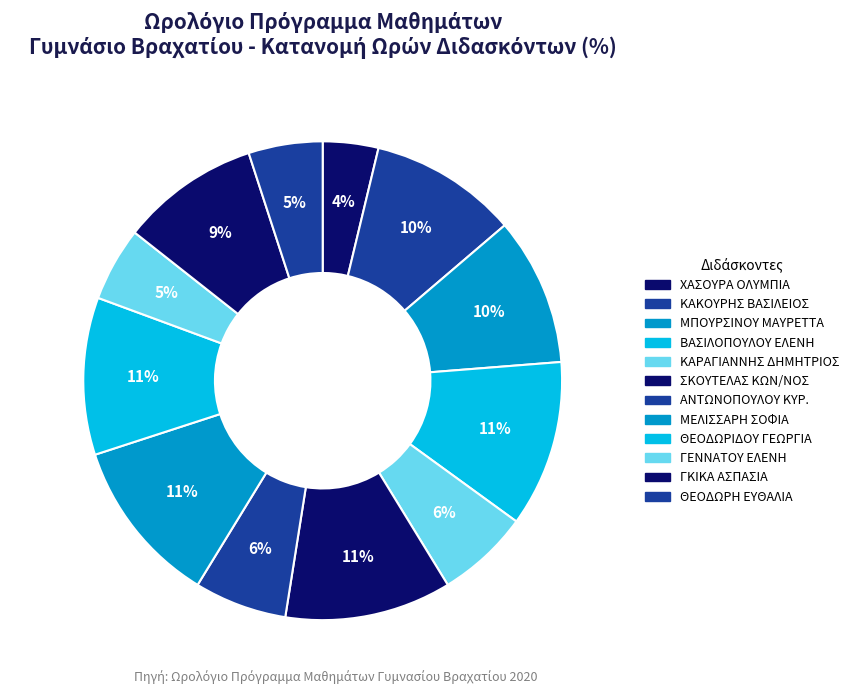

How much of the chart is everything except ΘΕΟΔΩΡΗ ΕΥΘΑΛΙΑ?

95.0%